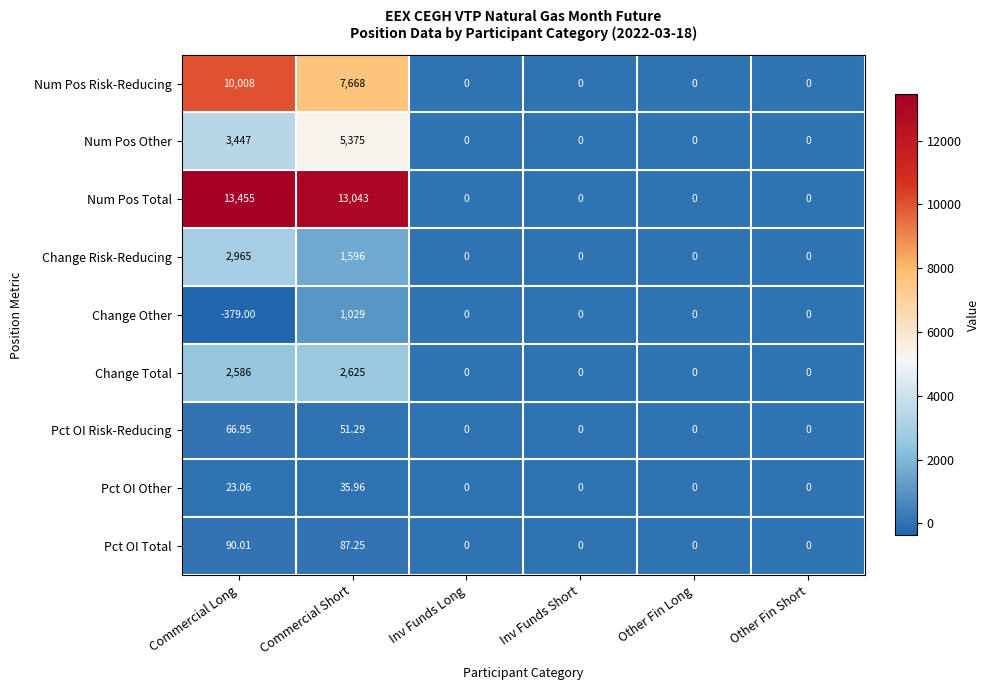

At which category is the sum across all series the highest?

Commercial Long